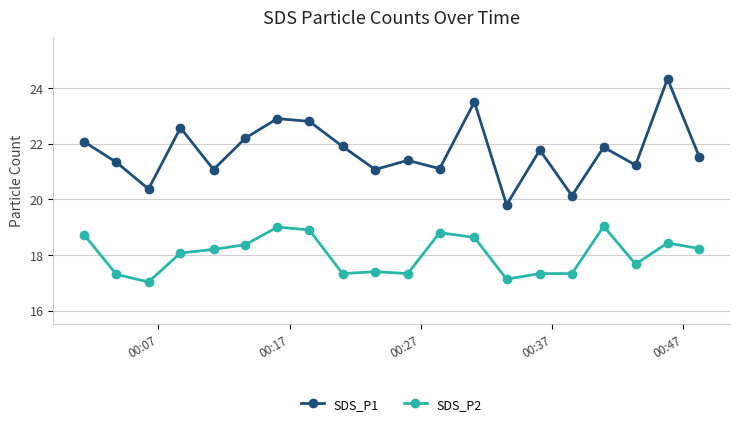

Rank the series by their maximum value, from highest to lowest.

SDS_P1, SDS_P2